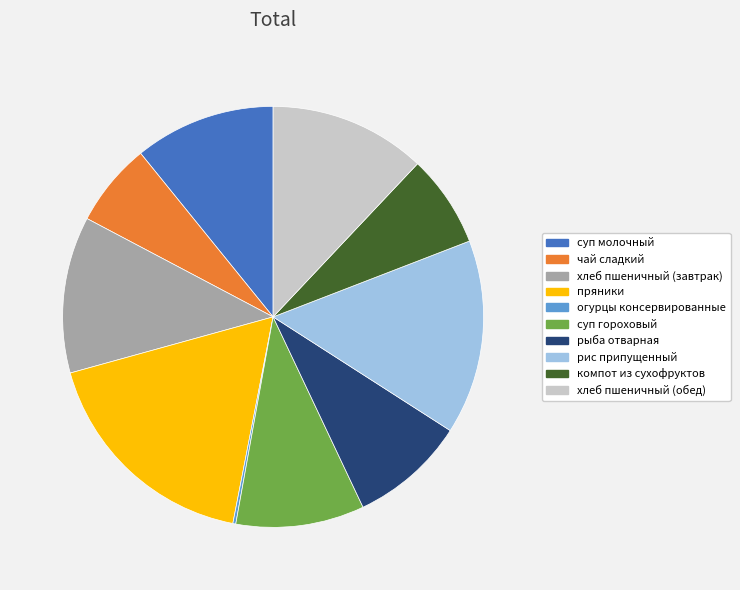

What is the ratio of the value at пряники to the value at хлеб пшеничный (обед)?

1.5